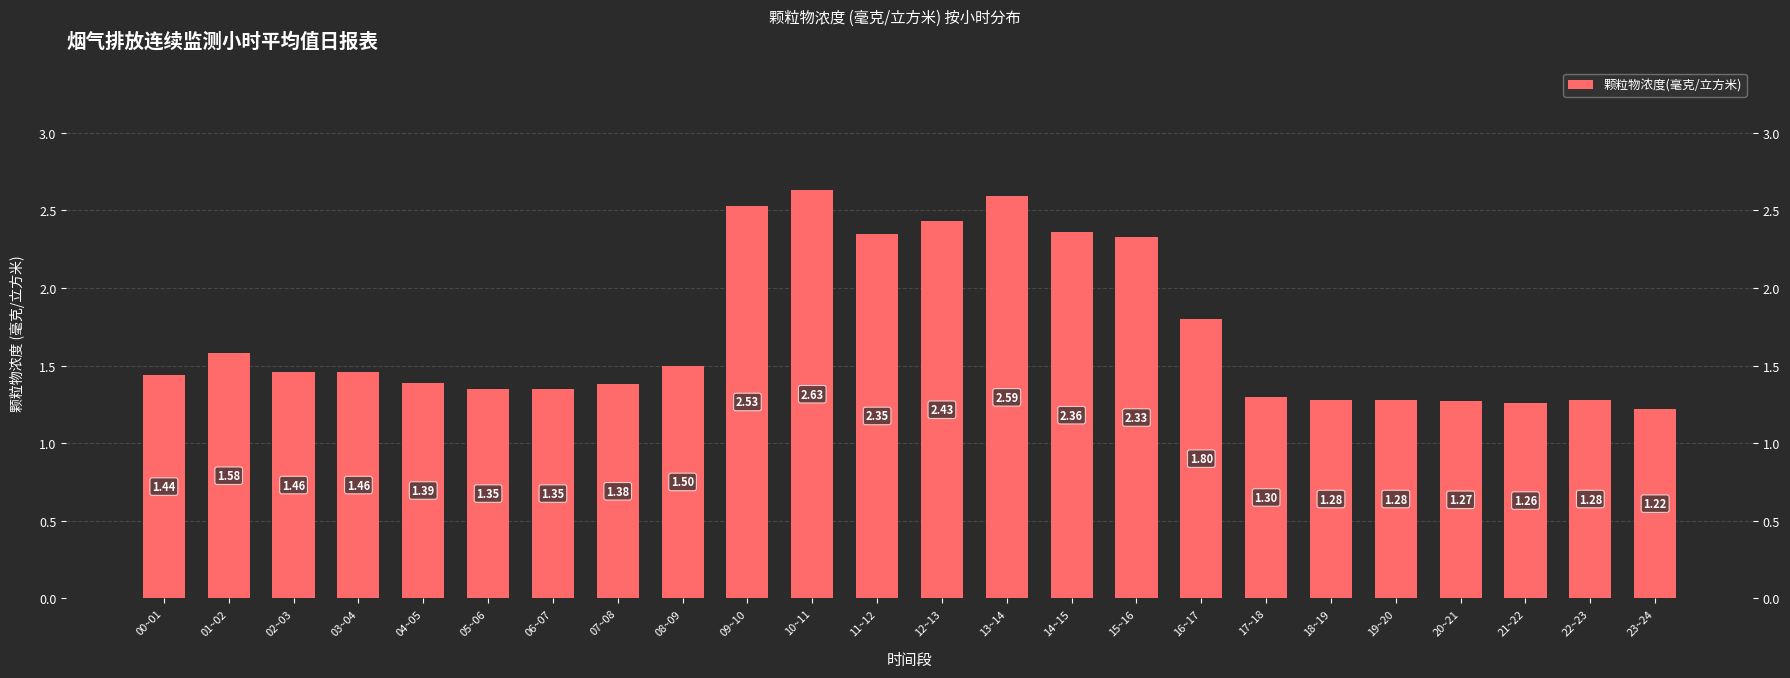

Rank the categories by value from lowest to highest.

23~24, 21~22, 20~21, 18~19, 19~20, 22~23, 17~18, 05~06, 06~07, 07~08, 04~05, 00~01, 02~03, 03~04, 08~09, 01~02, 16~17, 15~16, 11~12, 14~15, 12~13, 09~10, 13~14, 10~11